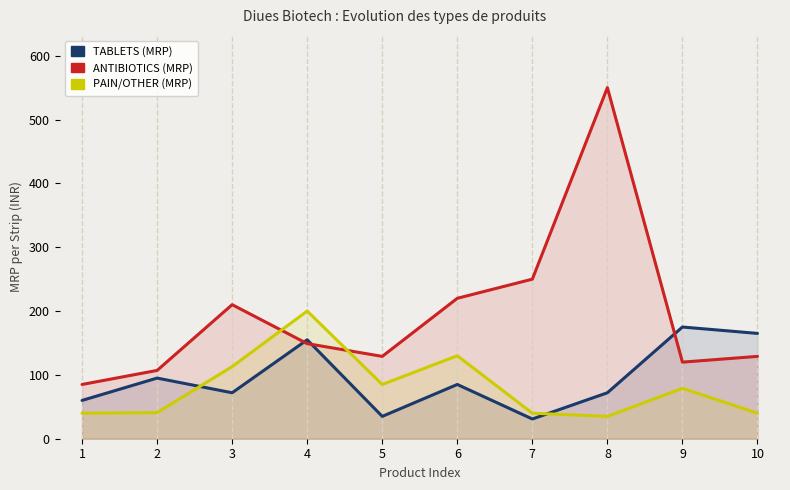

Which series ends up on top after the final intersection of ANTIBIOTICS (MRP) and PAIN/OTHER (MRP)?

ANTIBIOTICS (MRP)